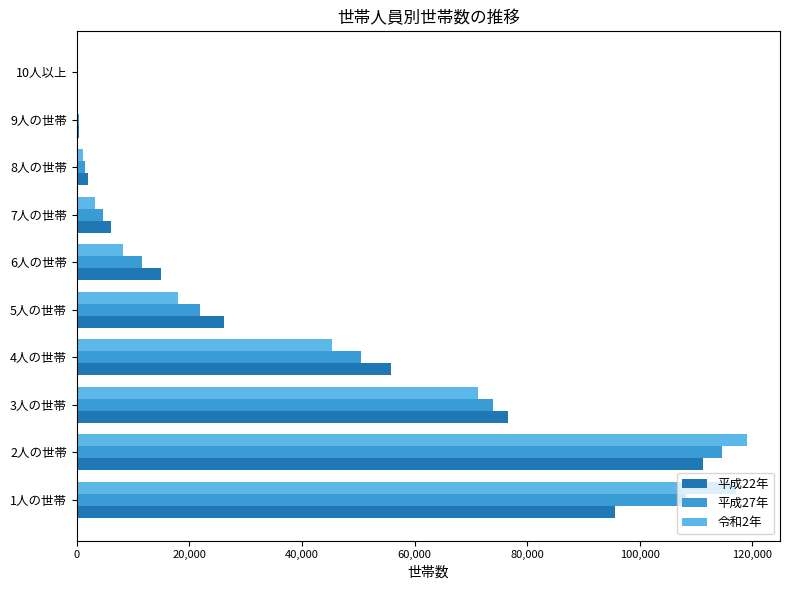

What is the maximum value shown in the chart?

118958